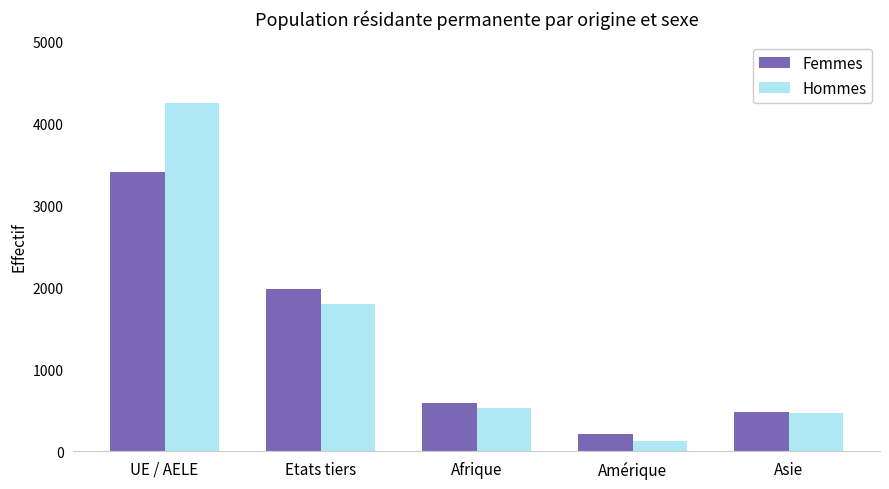

What is the total value across all series at Asie?

949